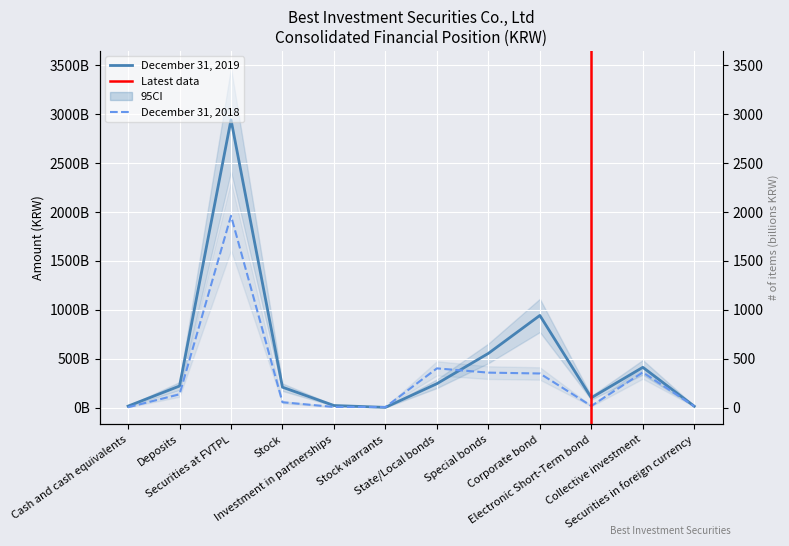

What is the difference between the December 31, 2019 values at Corporate bond and State/Local bonds?

696747517975